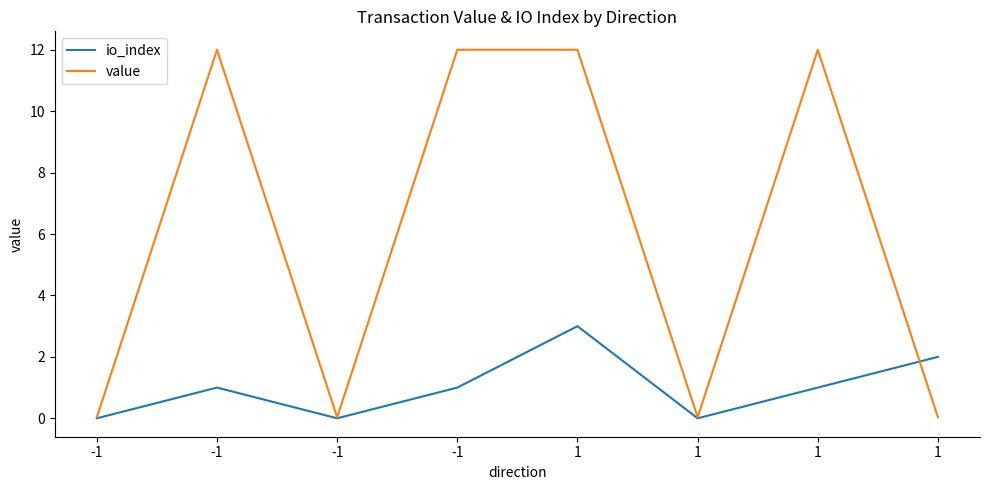

The value of io_index at 1 is 1.4. True or false?

False